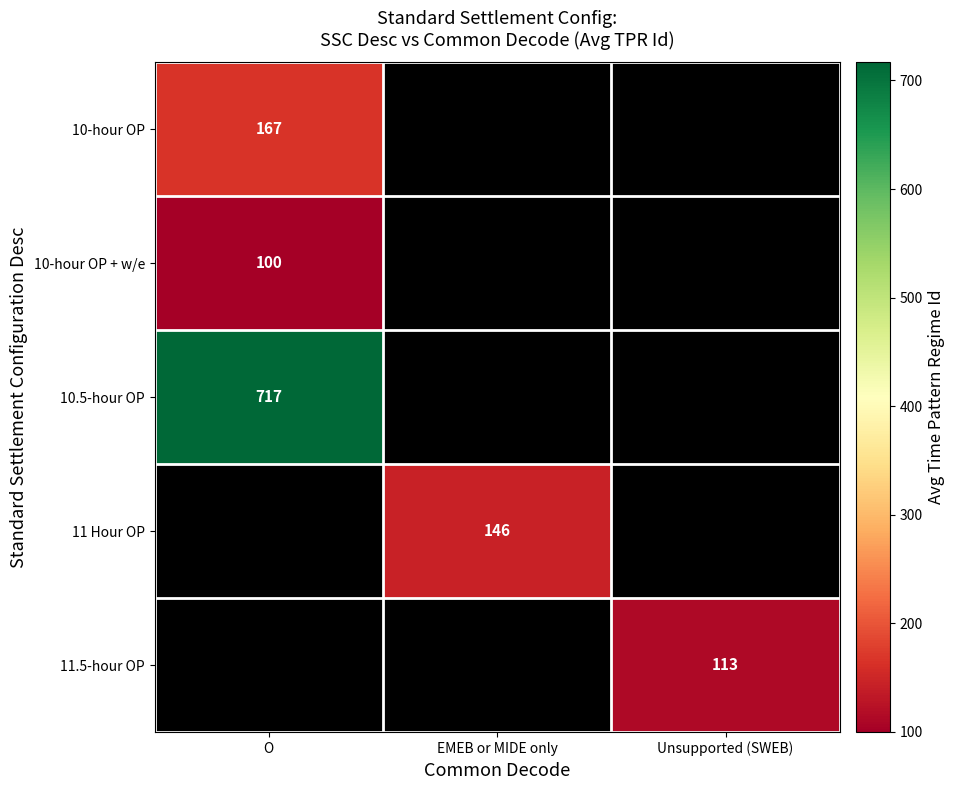

The value of 11 Hour OP at EMEB or MIDE only is 146. True or false?

True